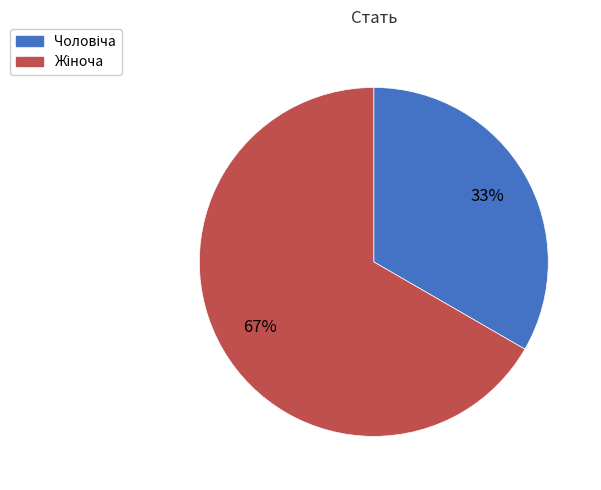

Does any single category account for the majority?

Yes